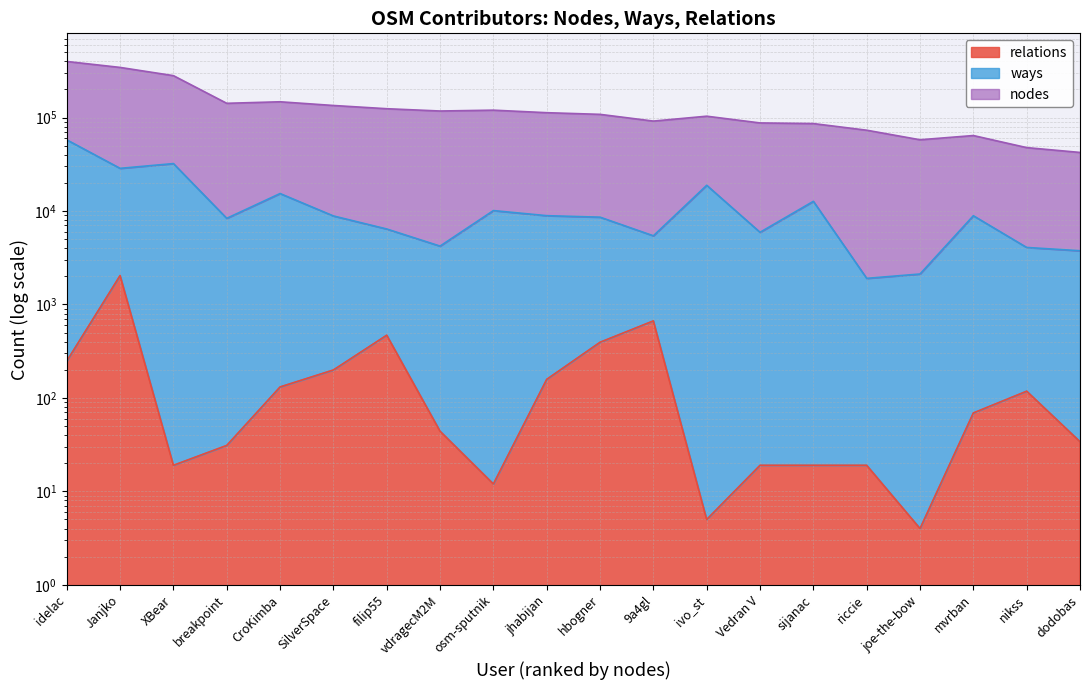

How many data points in nodes are above 112795?

9